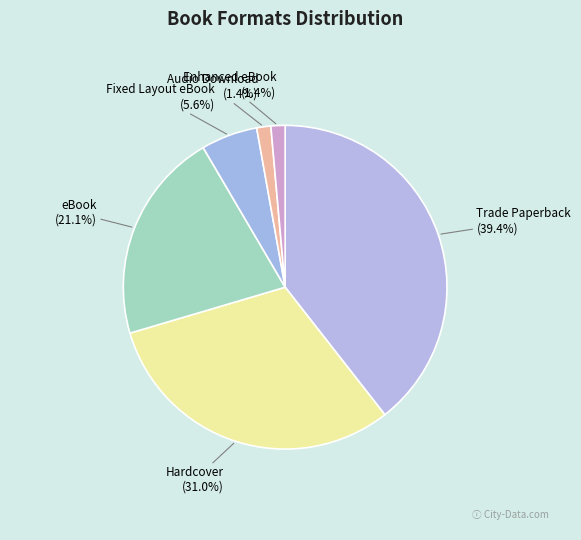

To the nearest percent, what portion does Trade Paperback represent?

39%